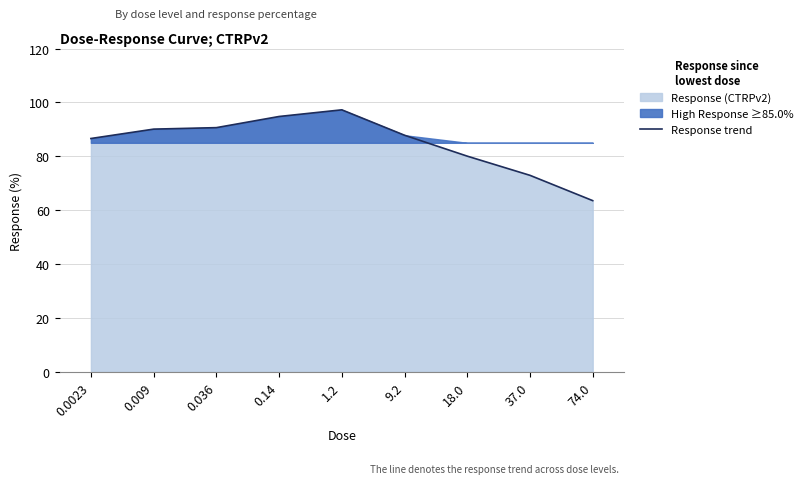

Which category has the highest value across all series?

1.2